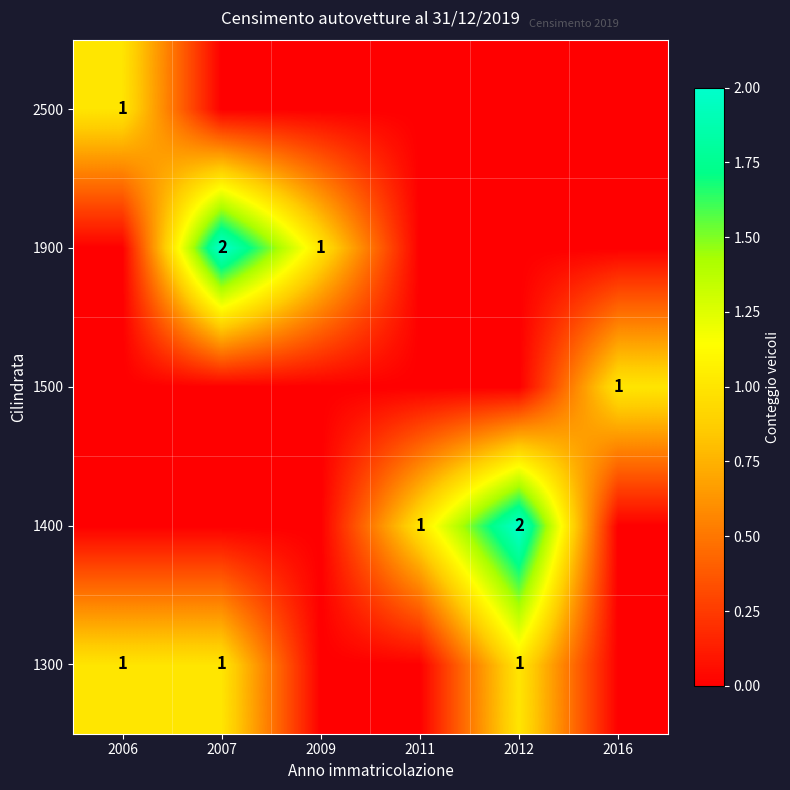

The value of 1400 at 2011 is 1. True or false?

True